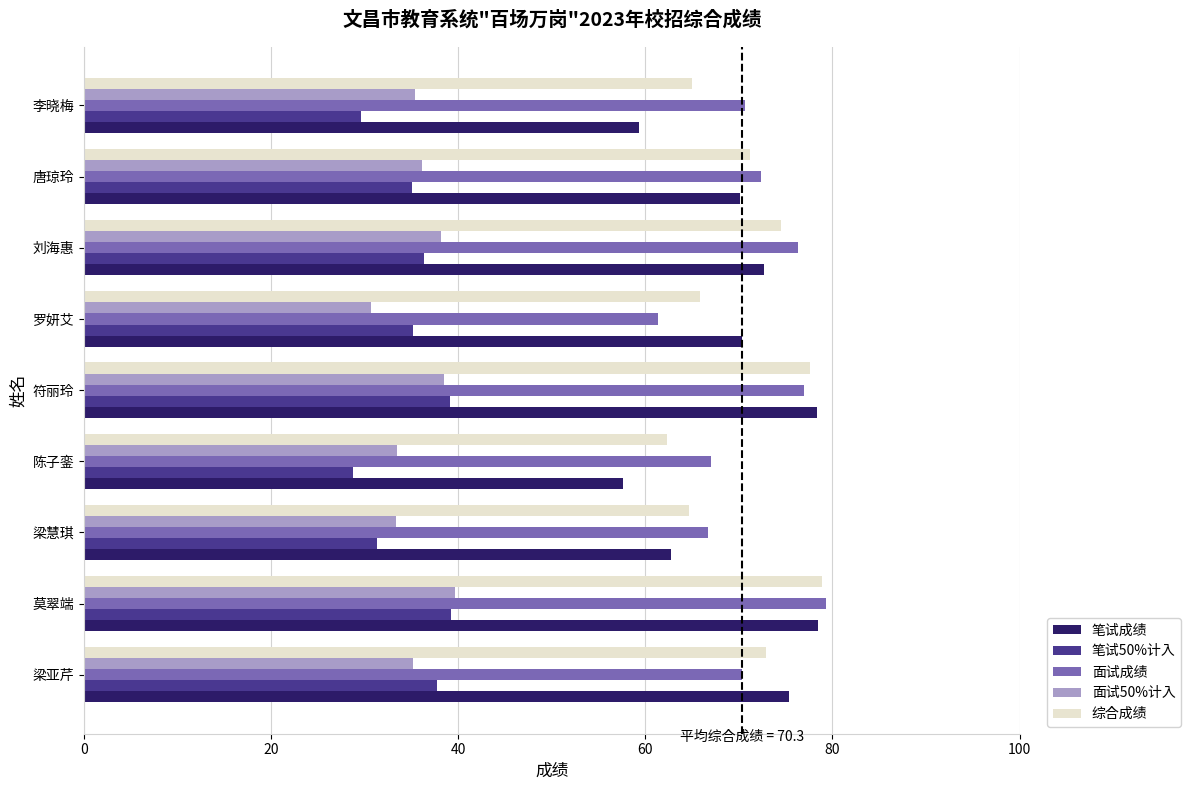

At how many categories does at least one series exceed 66?

9